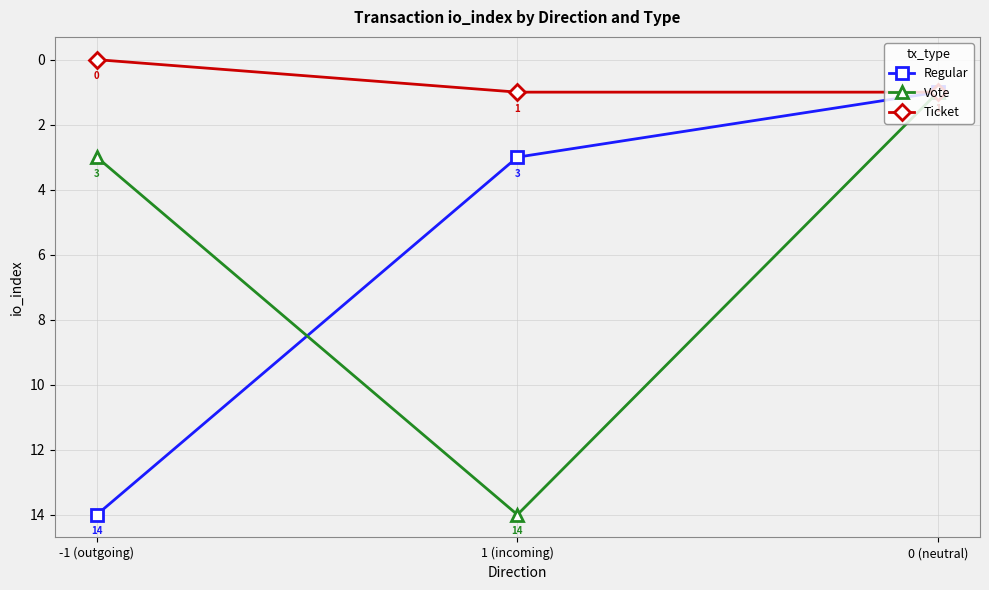

What is the difference between the second highest and minimum values in the Ticket series?

1